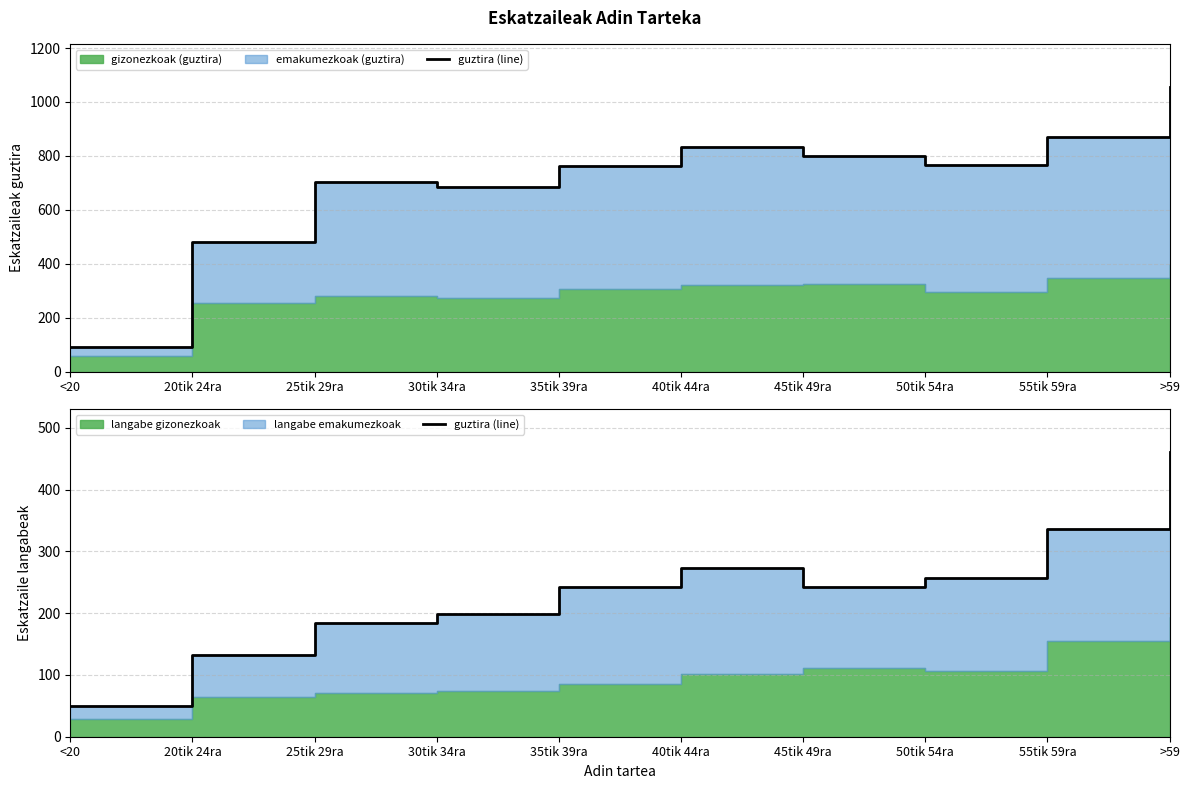

Reading left to right, extract all data points from this chart.

49	133	184	199	243	273	242	257	336	461